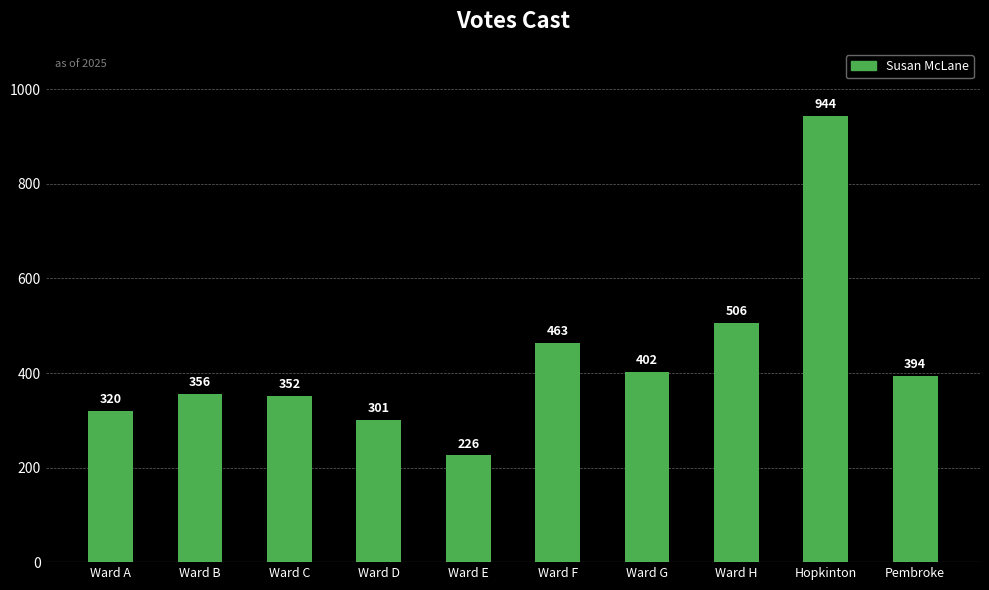

What is the difference between the maximum and minimum values?

718